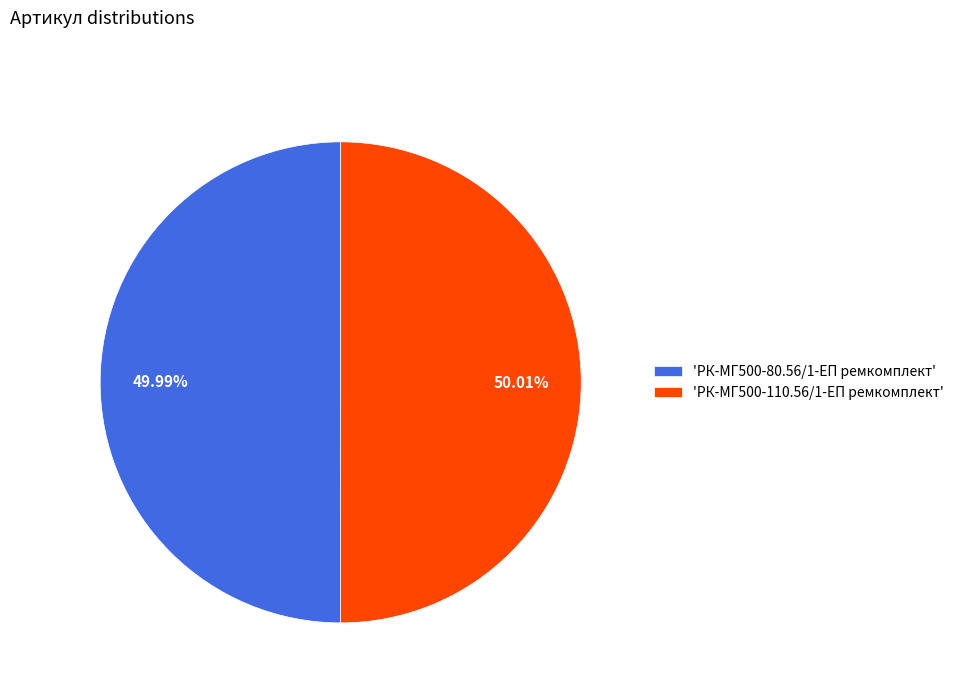

Does any single category account for the majority?

Yes